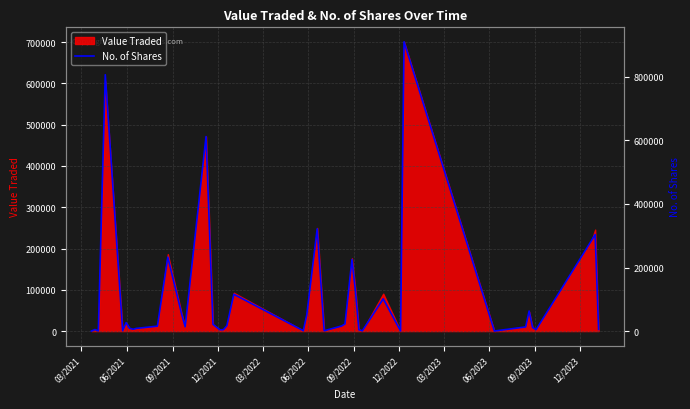

What is the highest value of the Value Traded series?

700968